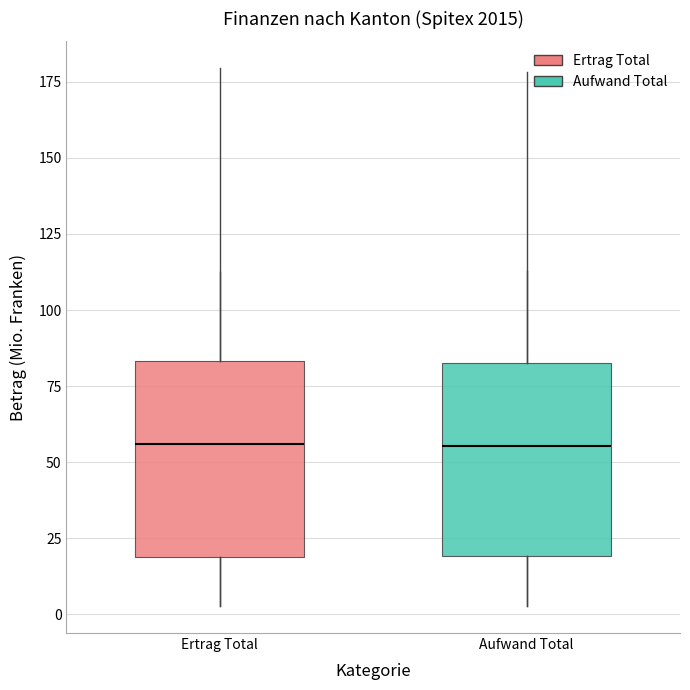

Reading left to right, transcribe this box plot: for each box, give where its median line is, the range the box spans, and where its two whiskers end, as read against the y-axis. The values are not printed on the chart, so give them approximately, as read against the axis.

Ertrag Total: median 55, box 20 to 85, whiskers 5 to 110
Aufwand Total: median 55, box 20 to 85, whiskers 5 to 115